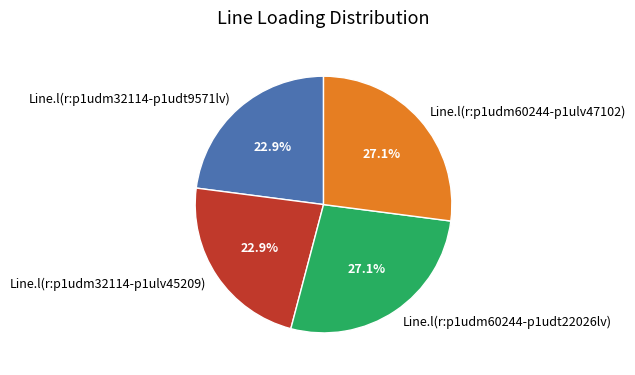

How many segments does this pie chart have?

4